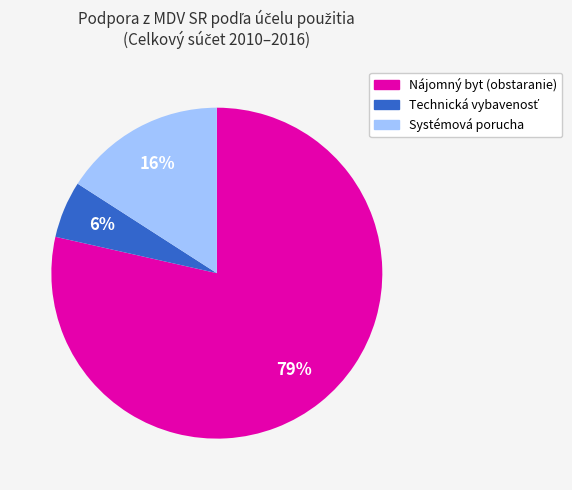

To the nearest percent, what is the average slice percentage?

33%